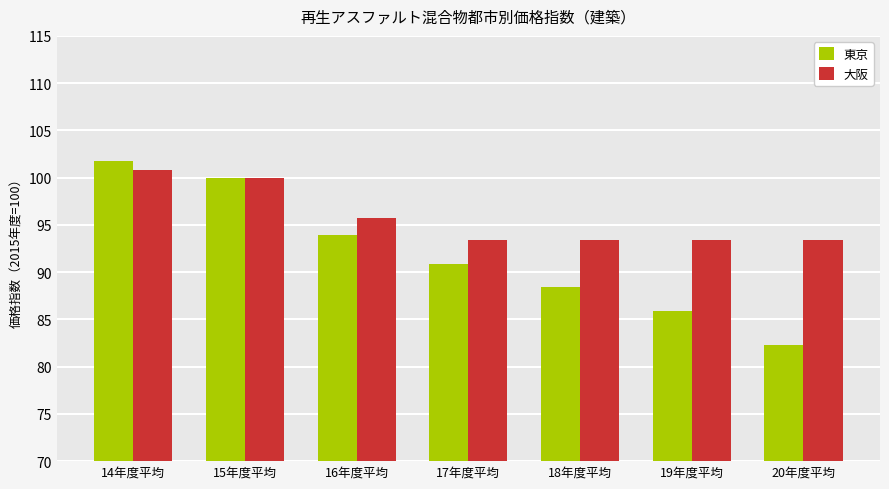

What is the sum of all 東京 values?

643.2